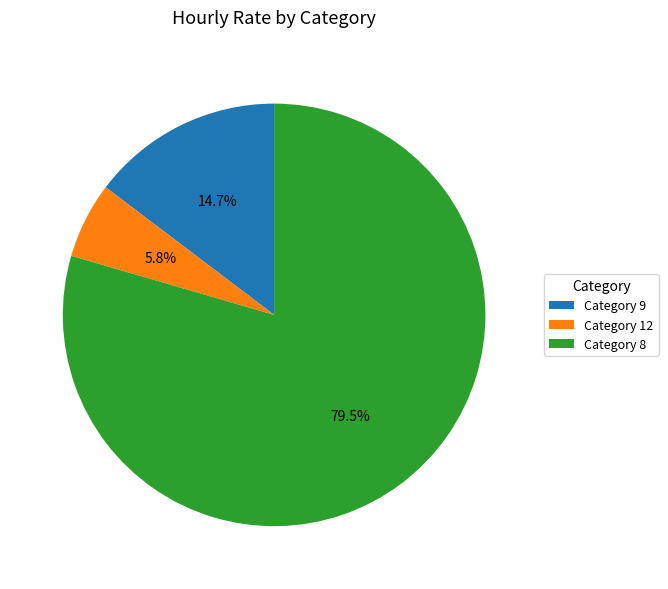

Which category has the smallest portion of the pie?

Category 12